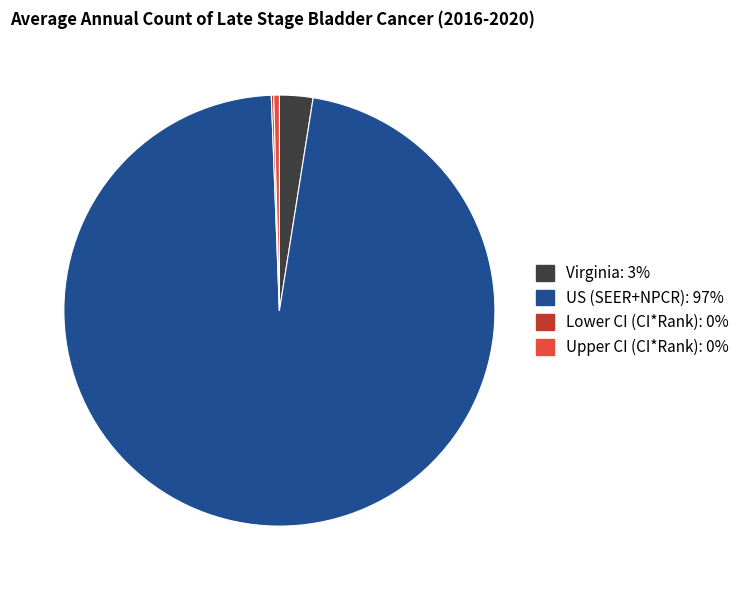

What is the largest slice in the pie chart?

US (SEER+NPCR)